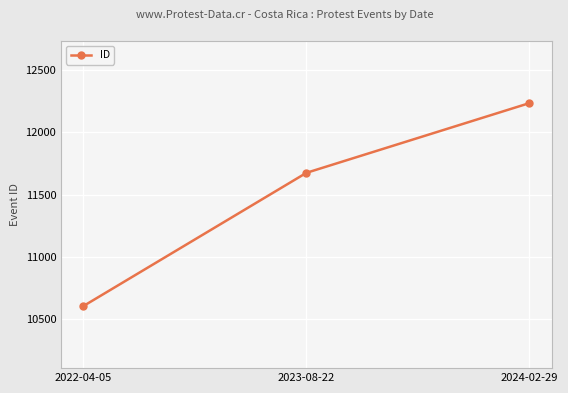

What is the sum of the values at 2023-08-22 and 2024-02-29?

23911